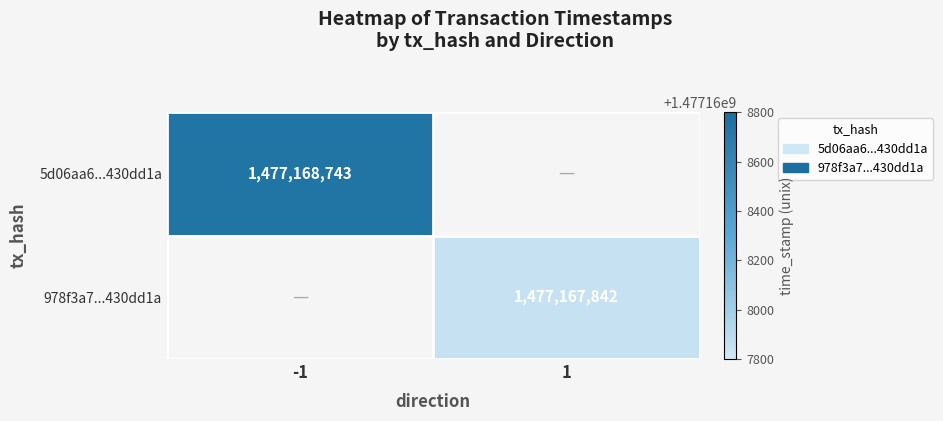

List the series in order of their overall mean, lowest first.

978f3a7376af29d764dd593c0fa5b9ac5d961f9, 5d06aa6cbbf5b6e9a8efaf3e8dae851e430dd1a